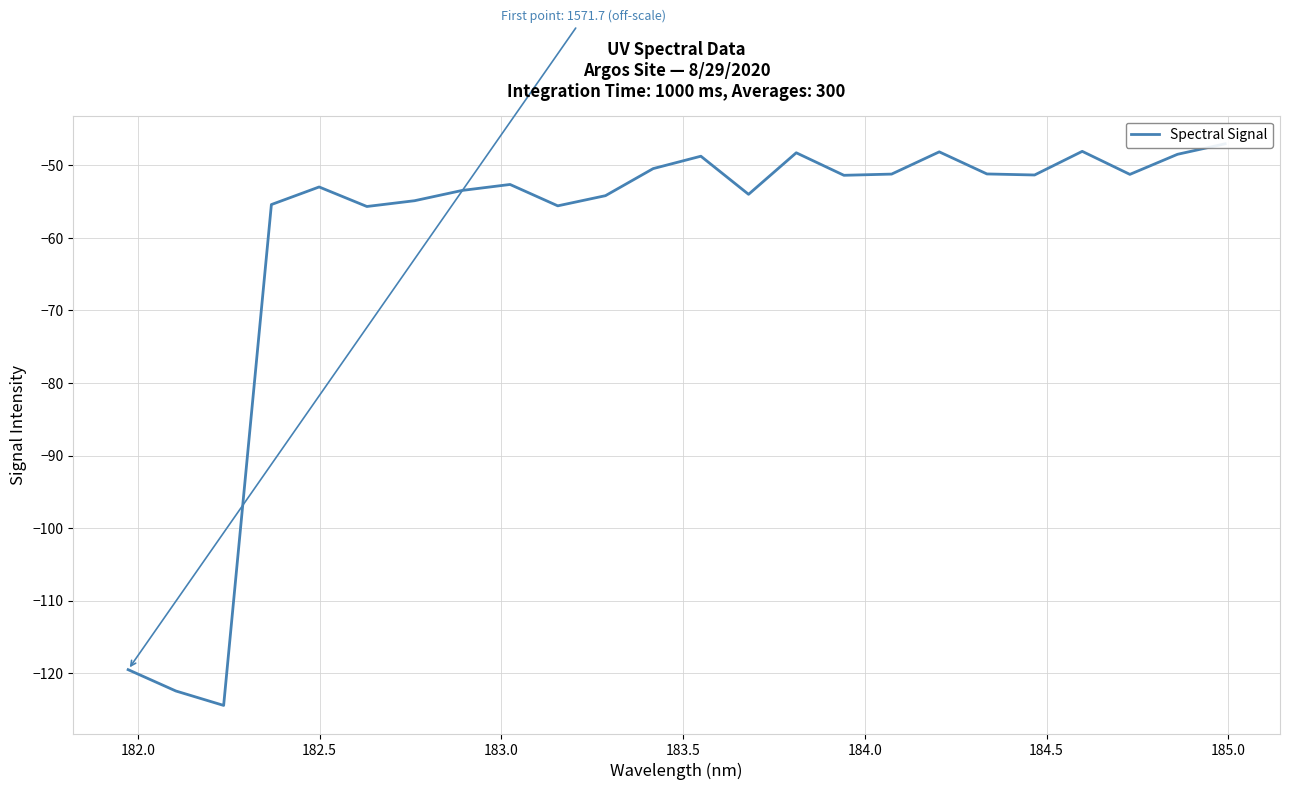

How many points are lower than both their immediate neighbors (excluding endpoints)?

7